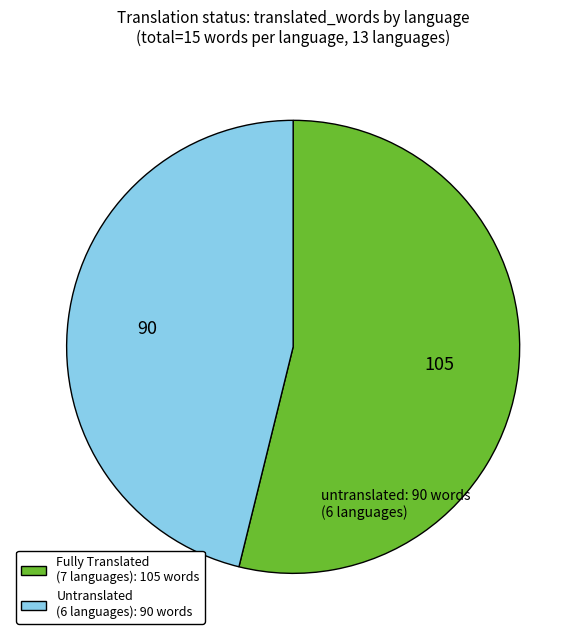

The Fully Translated (7 languages): 105 words slice represents 47% of the pie. True or false?

False